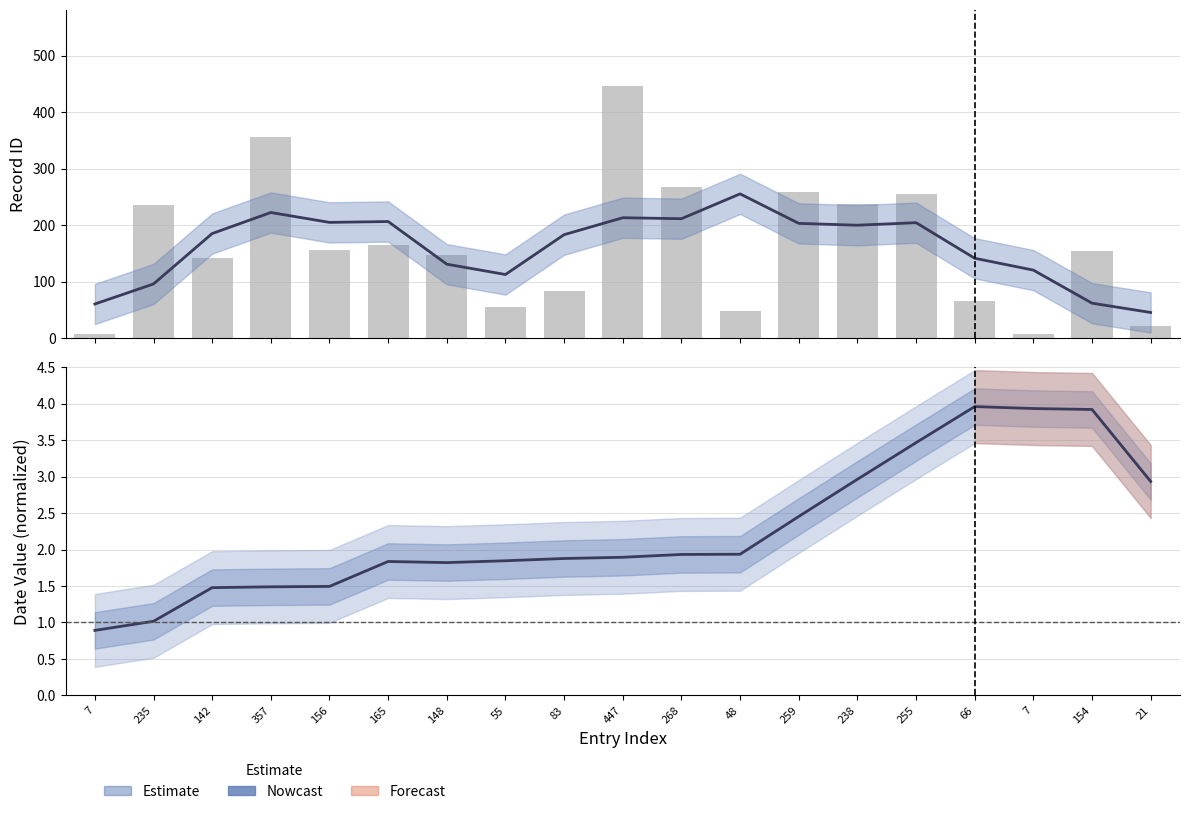

What is the label of the 18th bar from the right?

235